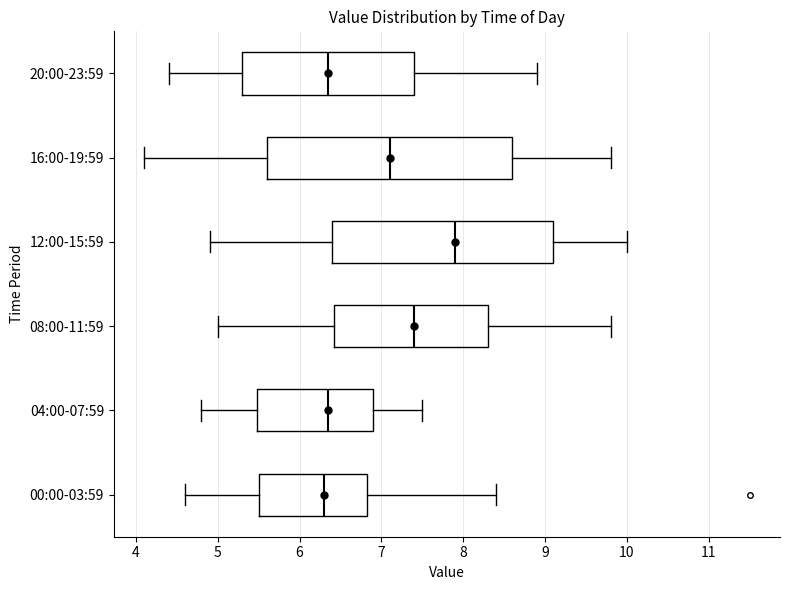

Which box is the widest, from its left edge to its right edge?

16:00-19:59